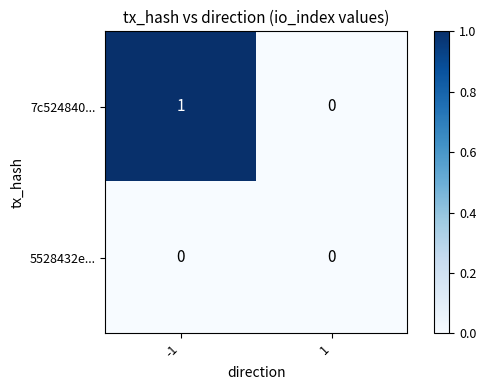

Rank the series by their average value, from highest to lowest.

7c524840..., 5528432e...